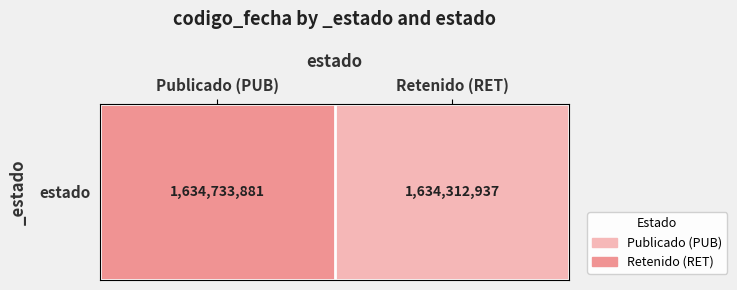

List the labels in order of value, smallest first.

Retenido (RET), Publicado (PUB)